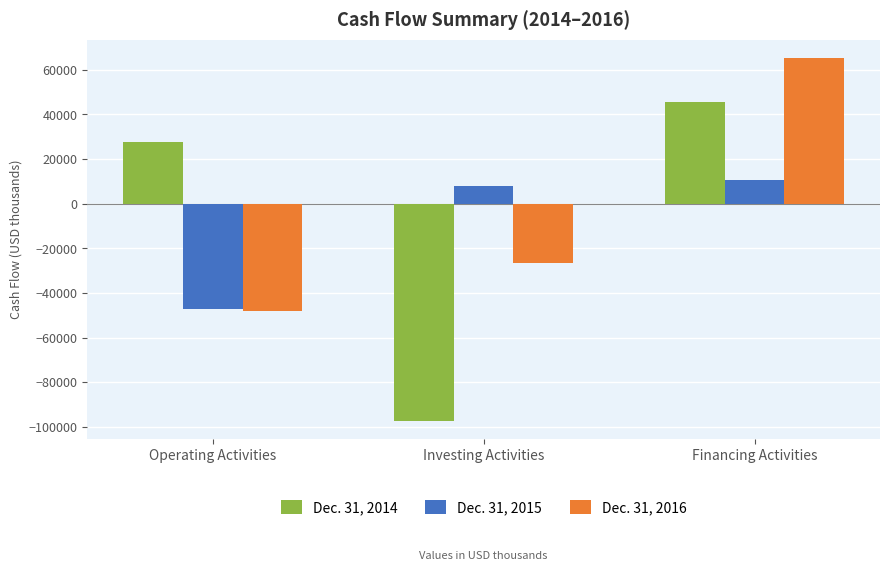

What is the greatest value displayed?

65408